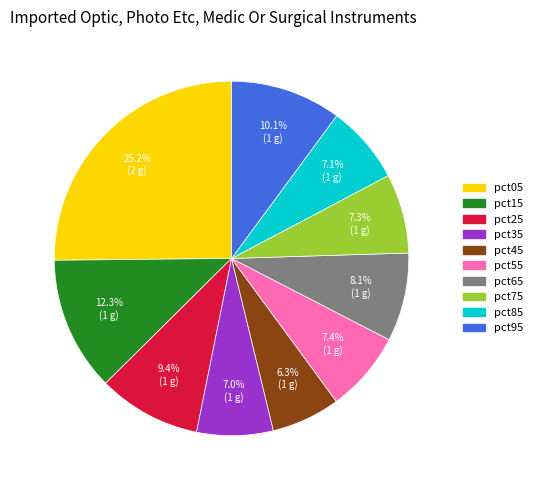

What is the smallest slice in the pie chart?

pct45